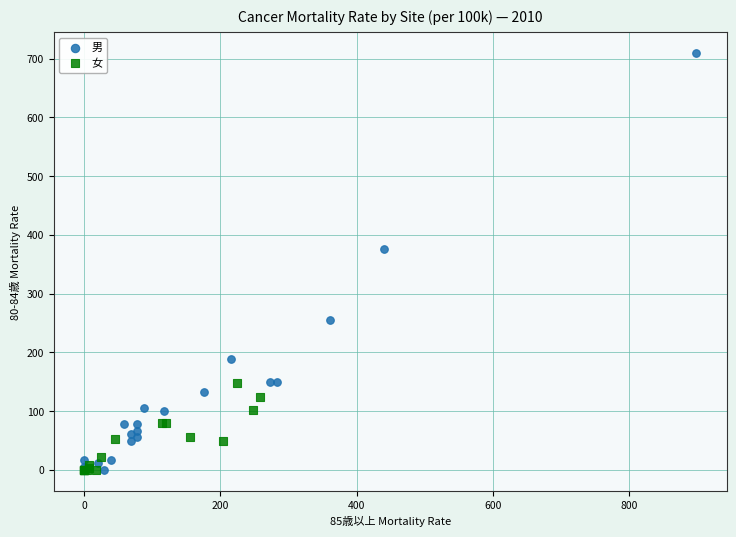

Which series has the widest spread of Y values?

男